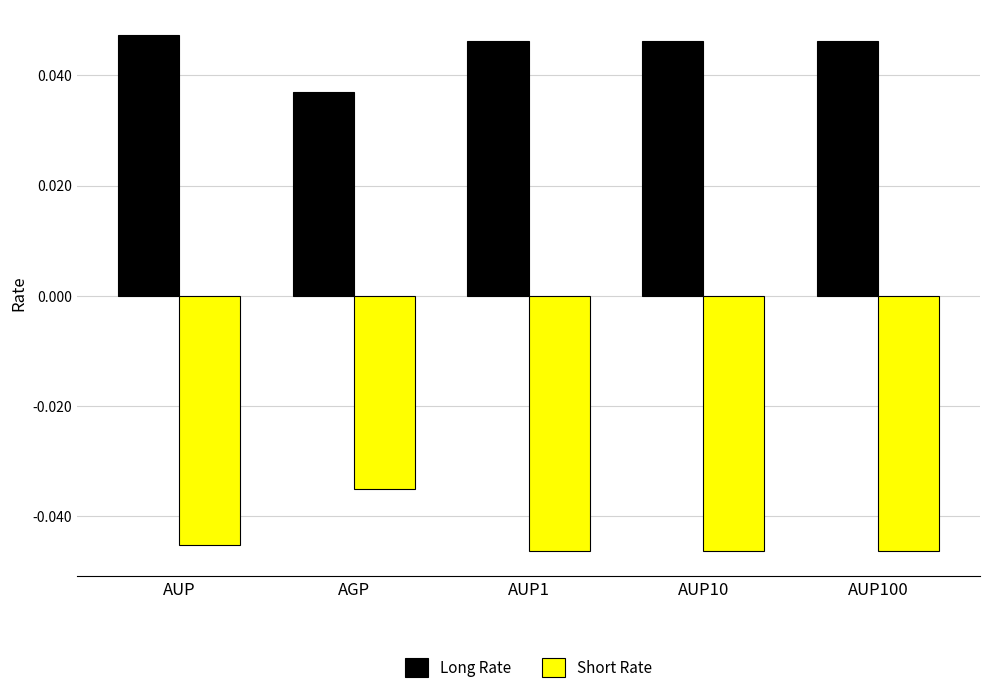

Rank the series by their average value, from lowest to highest.

Short Rate, Long Rate